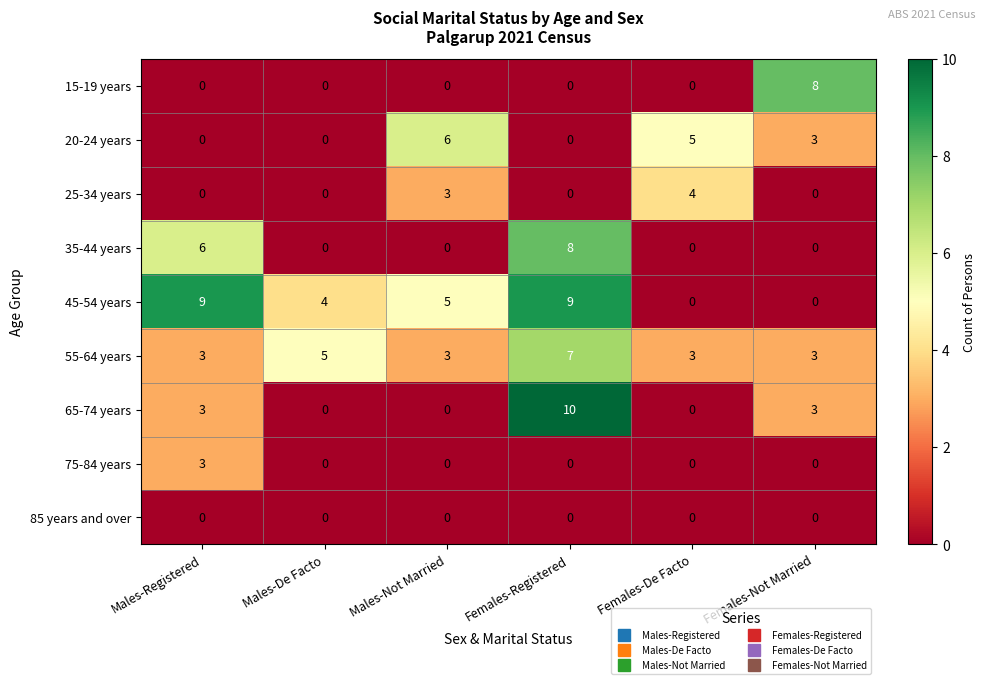

Which series has the widest spread of values?

65-74 years